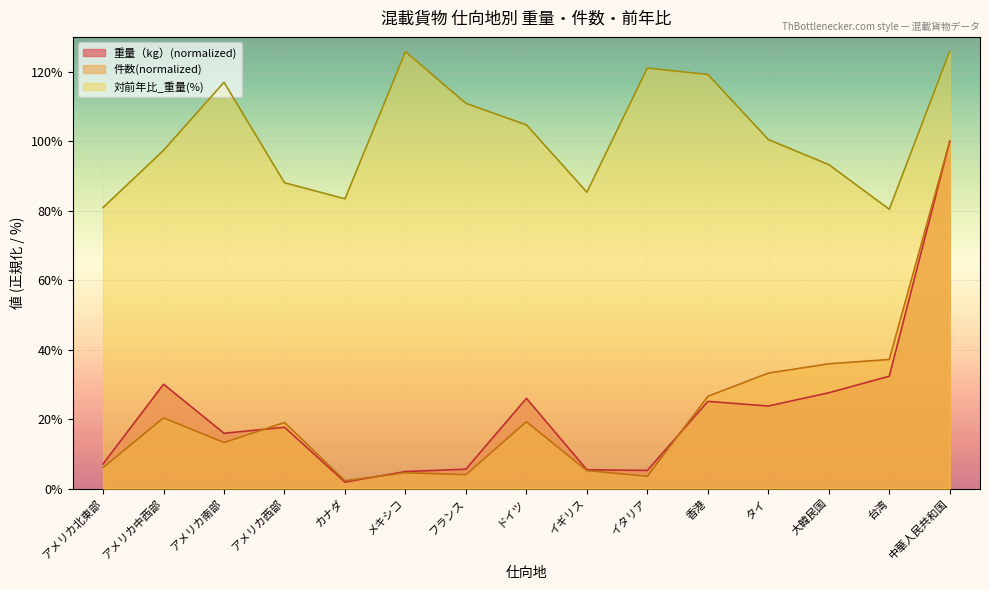

Where is 対前年比_重量 nearest to the value 103?

ドイツ